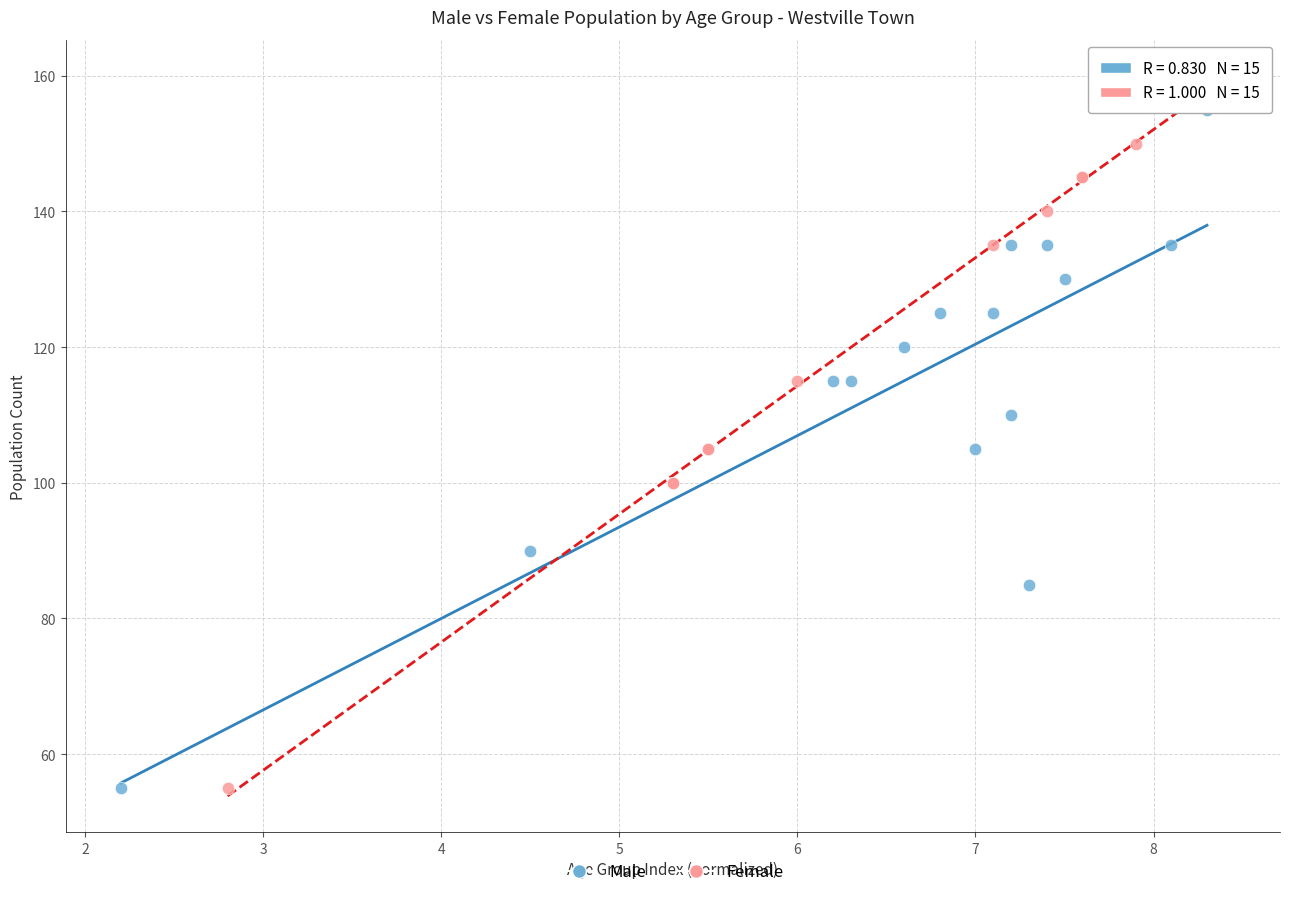

Which series reaches the maximum Y coordinate?

Female